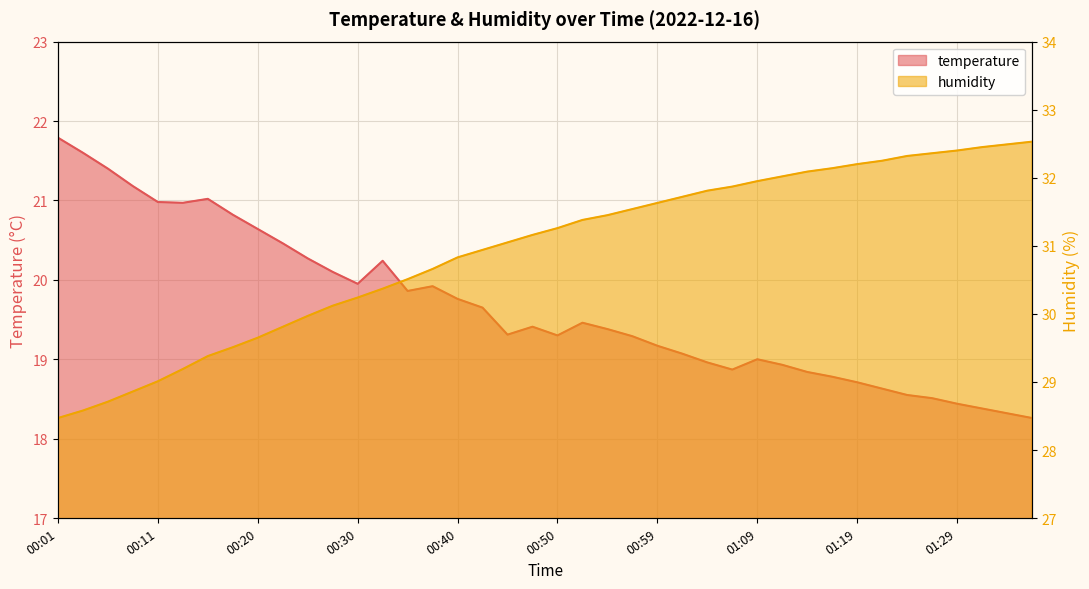

True or false: temperature has a value of 29.6 at 00:33.

False